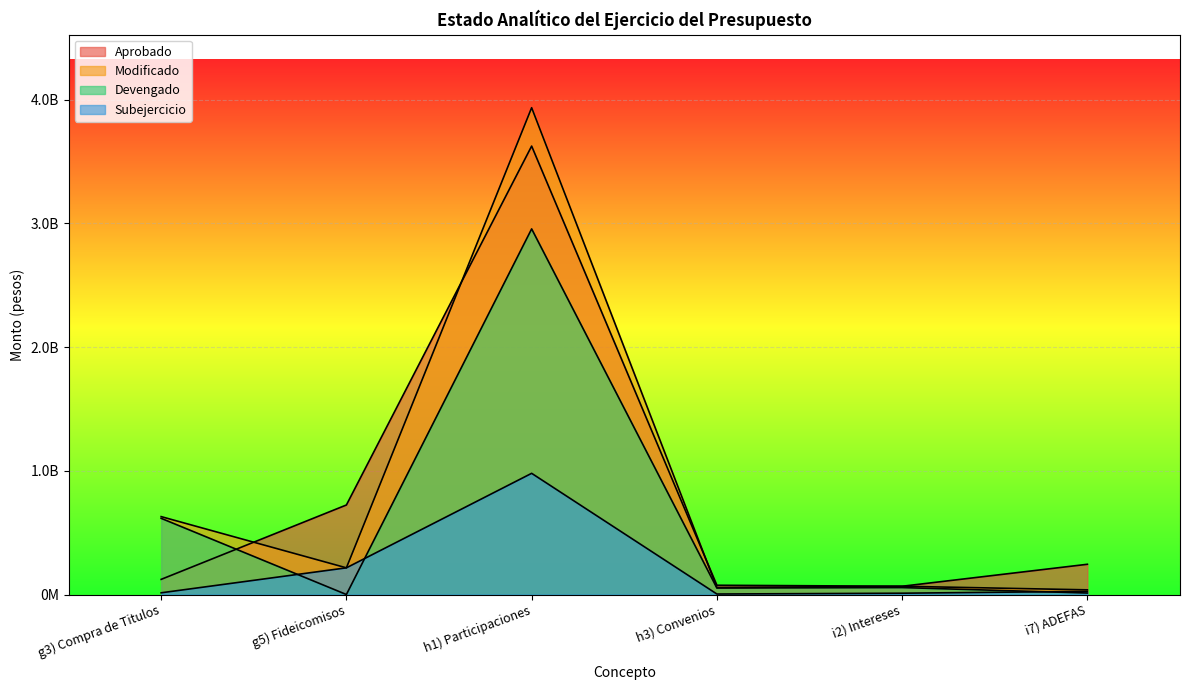

Rank the series by their maximum value, from lowest to highest.

Subejercicio, Devengado, Aprobado, Modificado